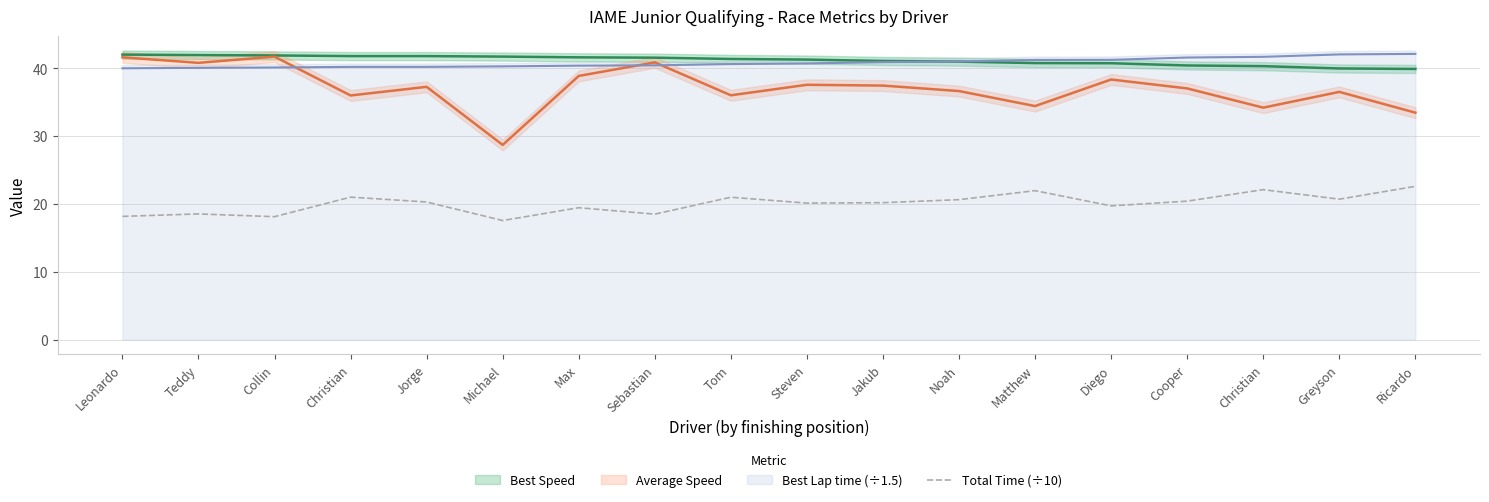

How many interior local valleys (lower than both neighbors) does the data have?

6